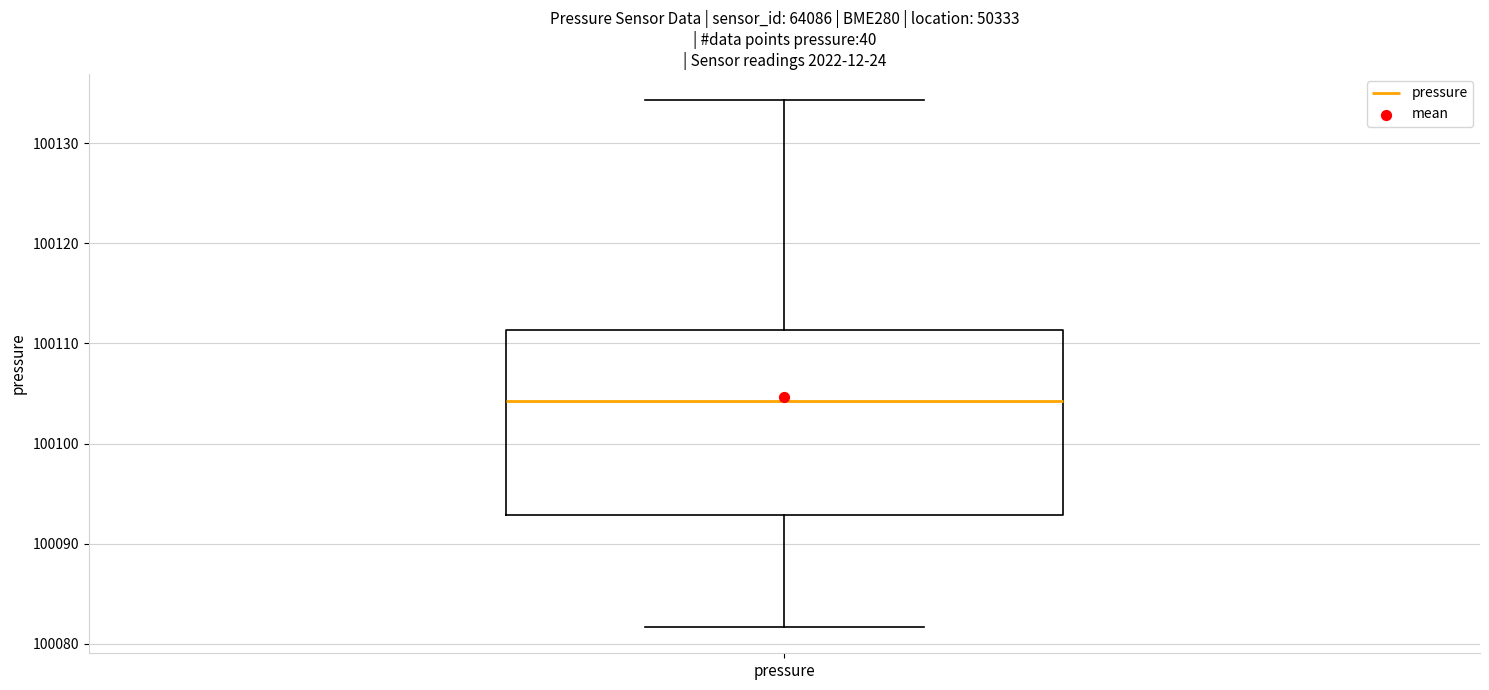

Where does the median line of the box for pressure sit on the y-axis? The values are not printed on the chart, so give them approximately, as read against the axis.

100104